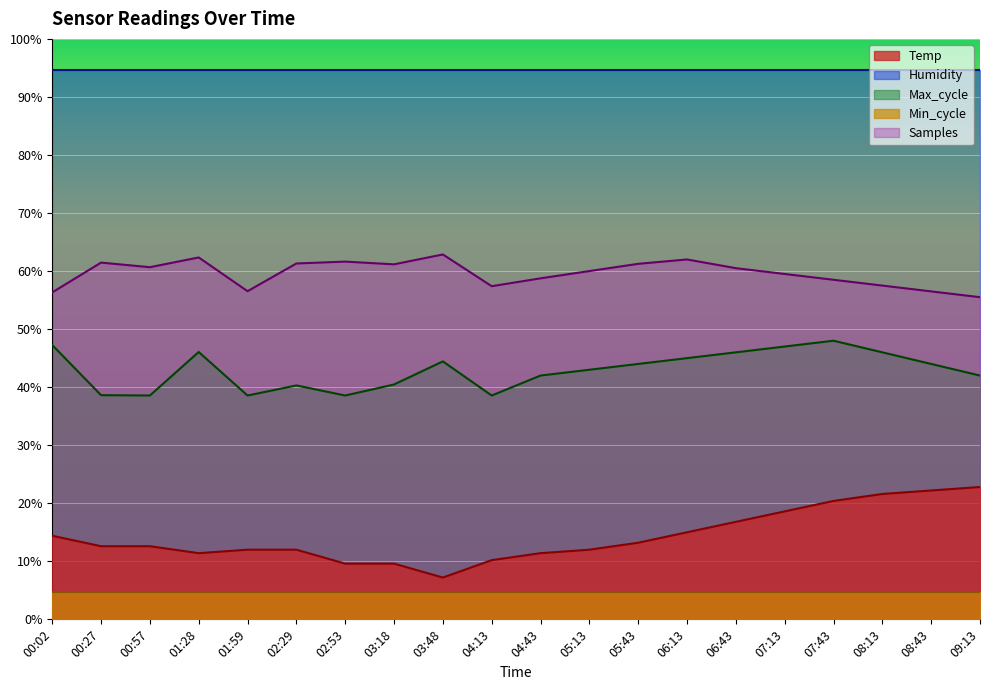

What is the average value of the Samples series?

59.6